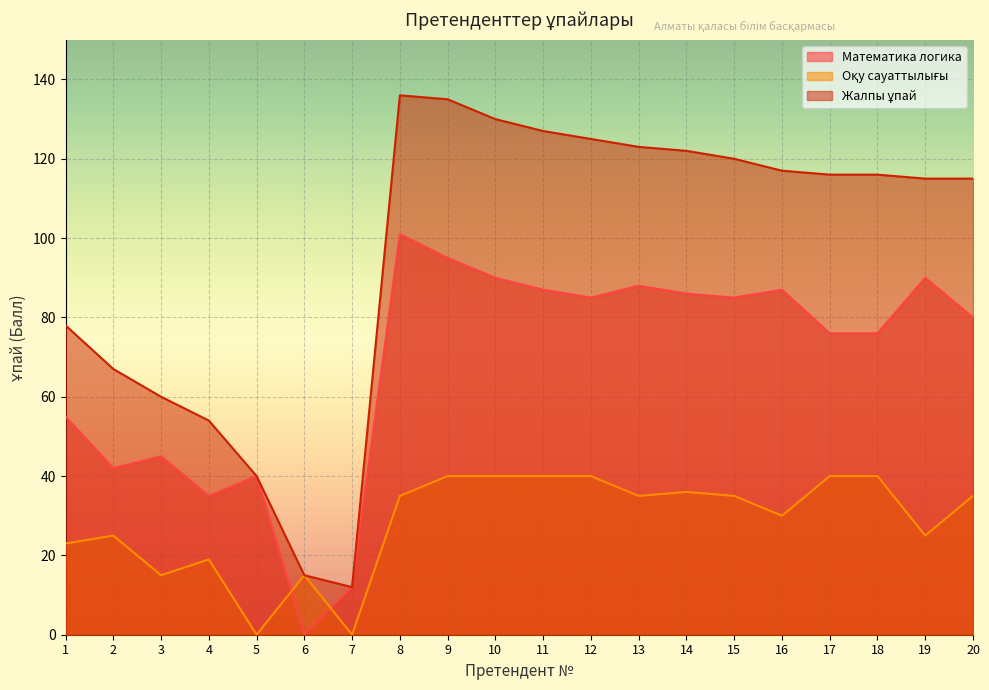

Where is the first local minimum for Математика логика?

2